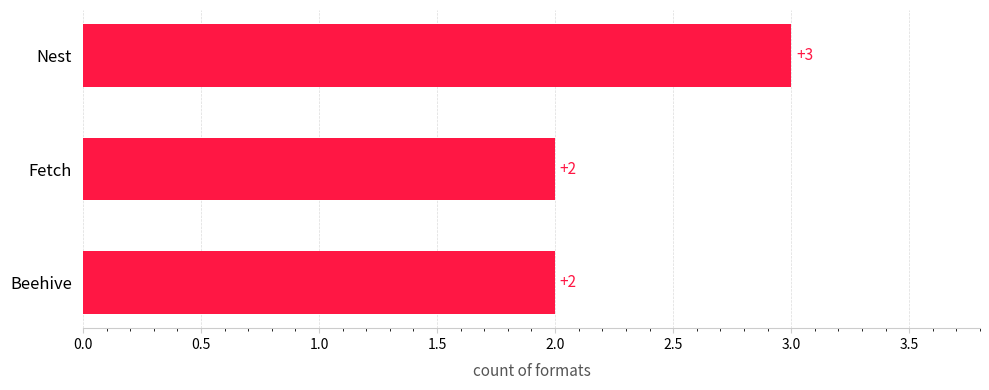

Which category has the highest value across all series?

Nest